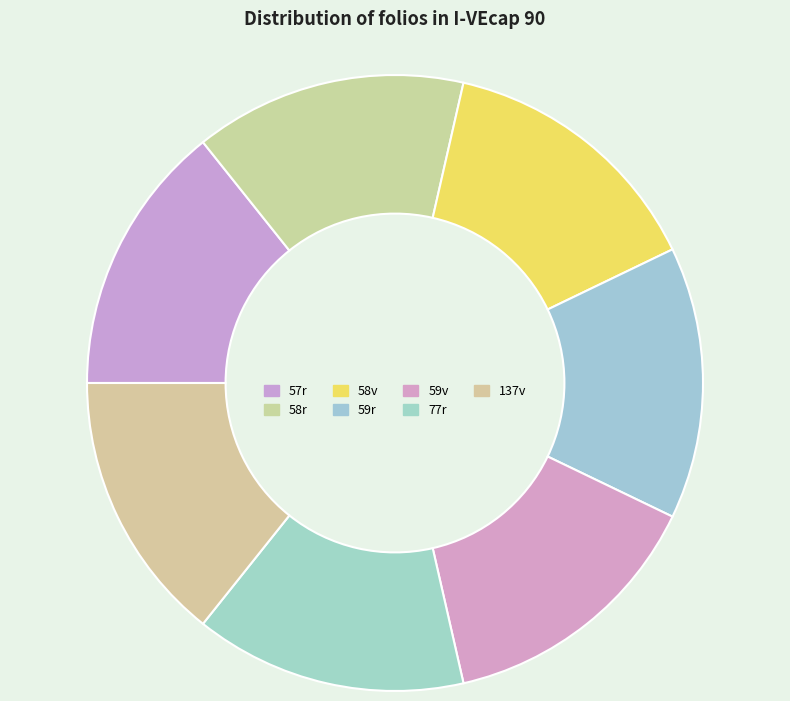

To the nearest percent, what portion does 57r represent?

14%